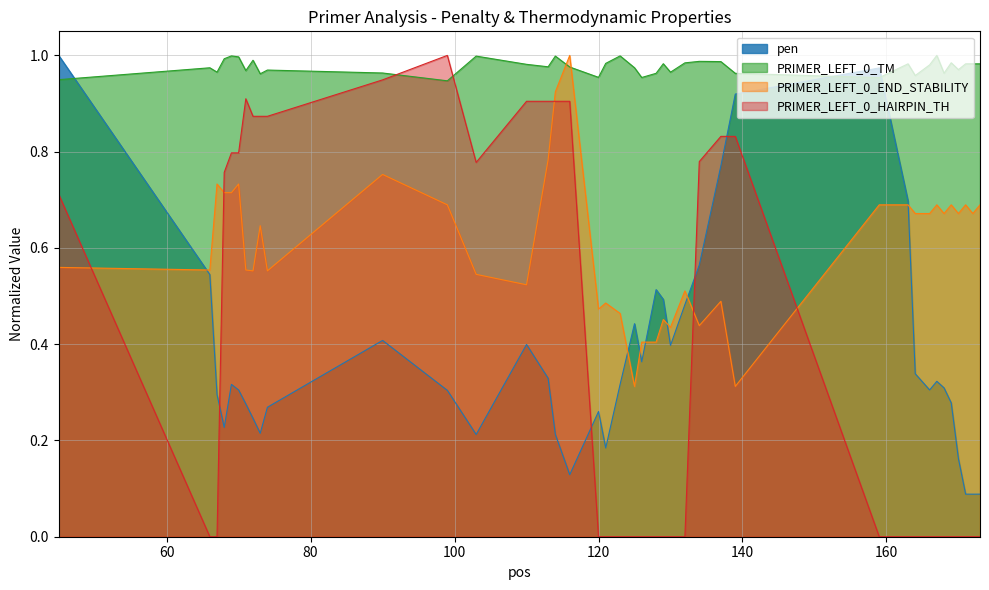

Is it true that PRIMER_LEFT_0_TM equals 1.4 at 132?

False